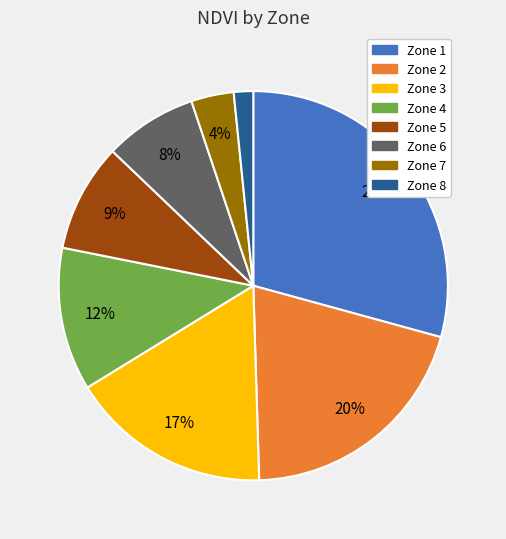

Does any single category account for the majority?

No